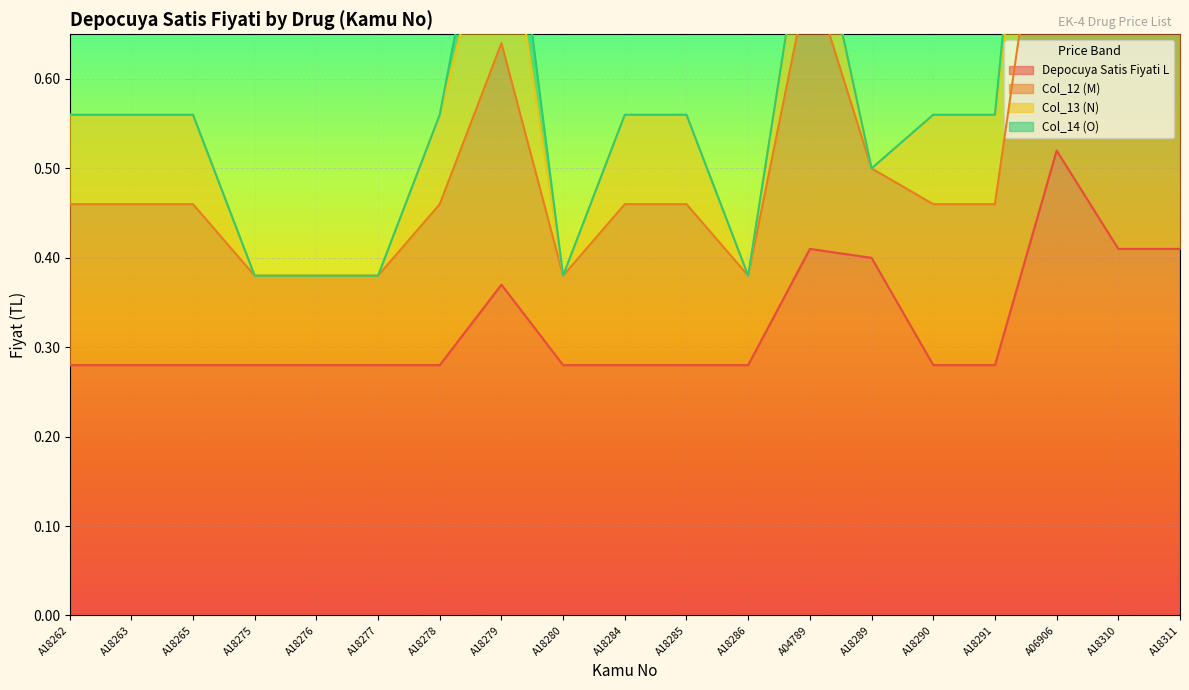

What is the difference between the maximum and minimum values in the Col_12 (M) series?

0.8